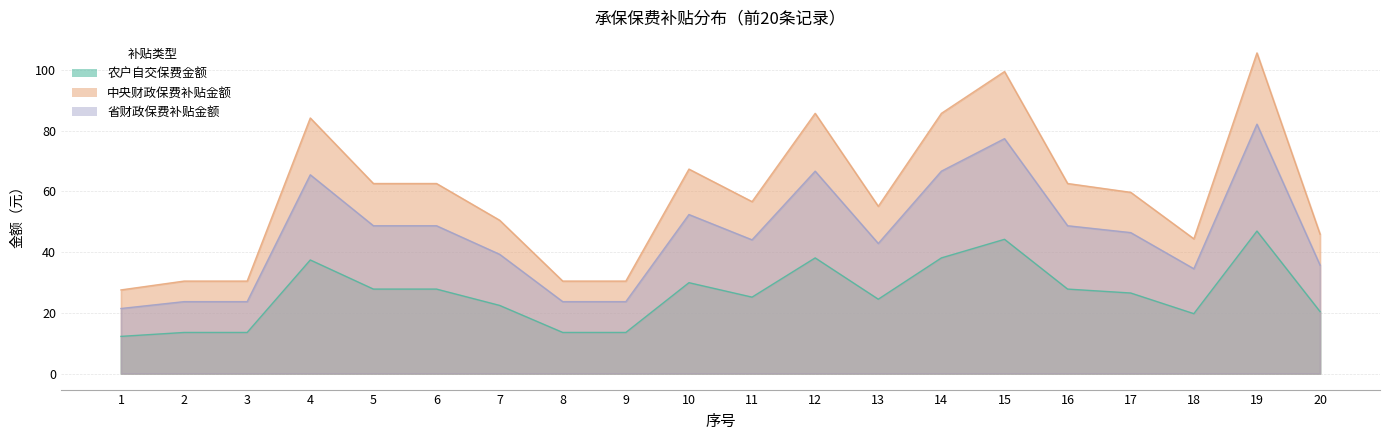

Is the value of 农户自交保费金额 at 10 greater than the value of 省财政保费补贴金额 at 20?

Yes